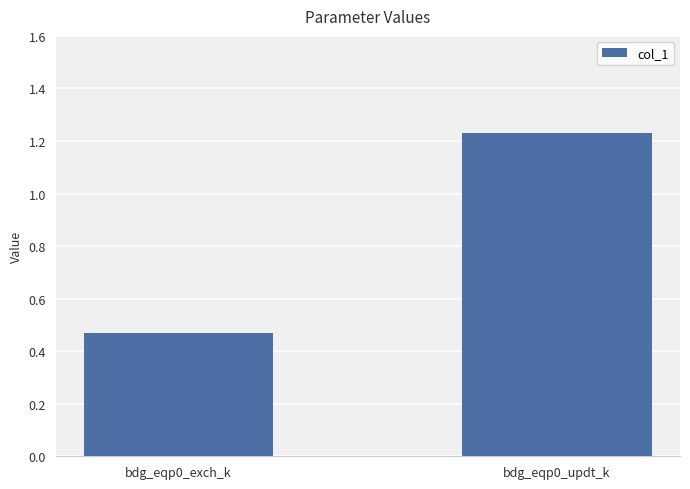

At which label does the data first exceed 1?

bdg_eqp0_updt_k